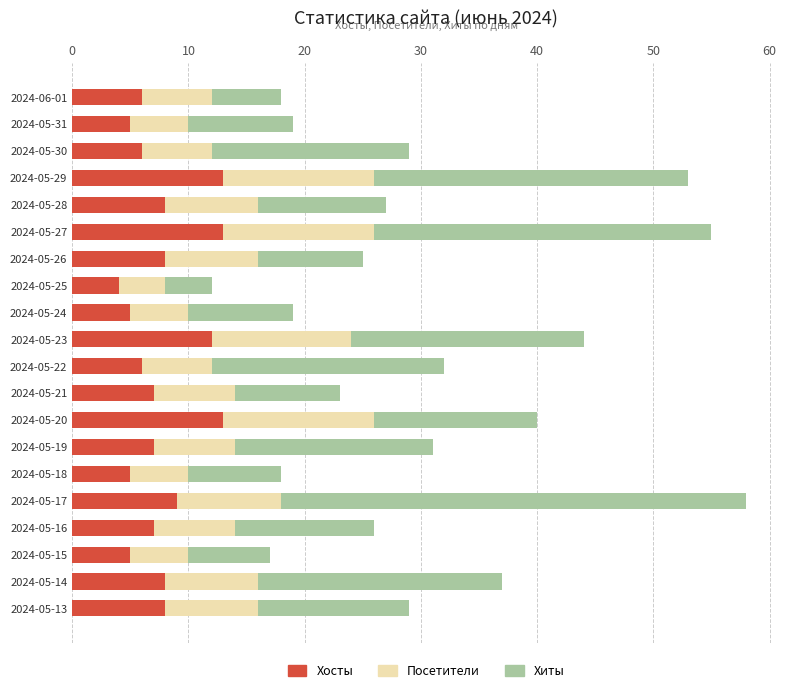

What is the sum of the Хосты values at 2024-05-29 and 2024-05-14?

21